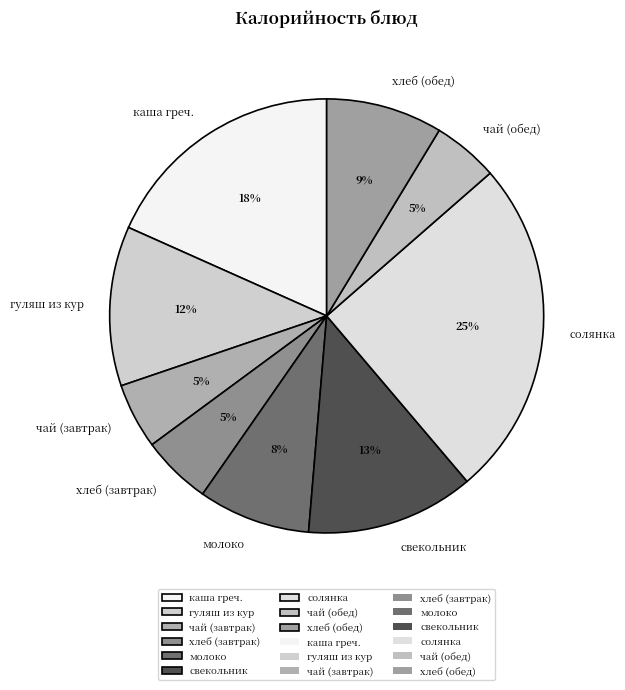

What percentage is the солянка slice, to the nearest percent?

25%